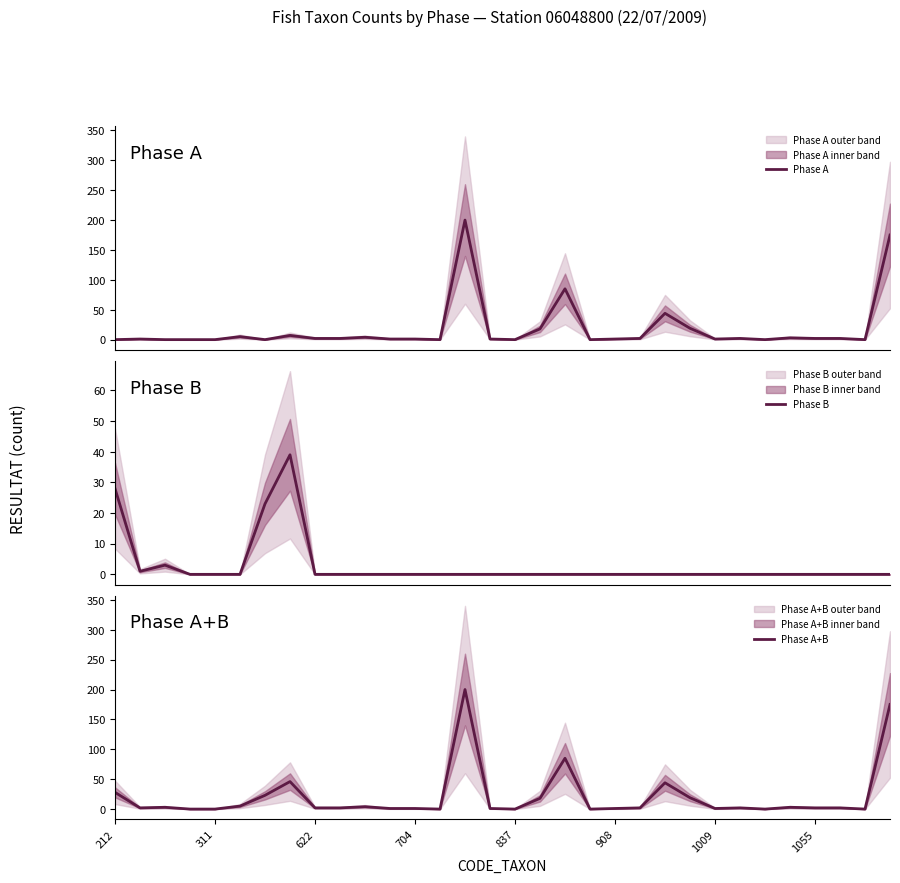

Reading right to left, what are all the values shown in this chart?

Phase A: 175	0	2	2	3	0	2	1	19	44	2	1	0	85	18	0	1	200	0	1	1	4	2	2	7	0	5	0	0	0	1	0
Phase B: 0	0	0	0	0	0	0	0	0	0	0	0	0	0	0	0	0	0	0	0	0	0	0	0	39	23	0	0	0	3	1	28
Phase A+B: 175	0	2	2	3	0	2	1	19	44	2	1	0	85	18	0	1	200	0	1	1	4	2	2	46	23	5	0	0	3	2	28